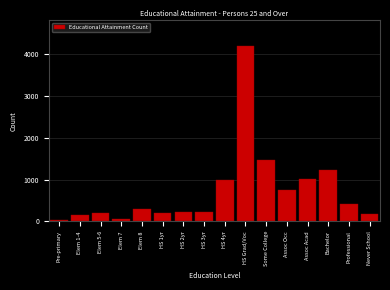

What is the maximum value shown in the chart?

4181